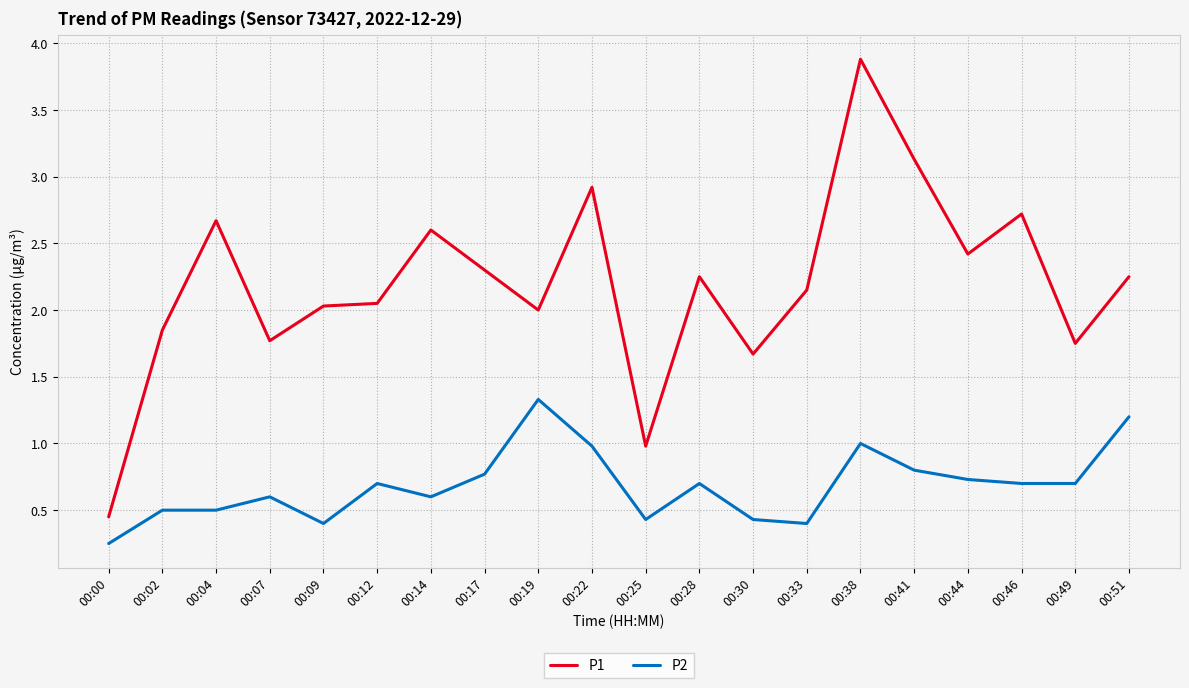

List the series in order of their overall mean, lowest first.

P2, P1